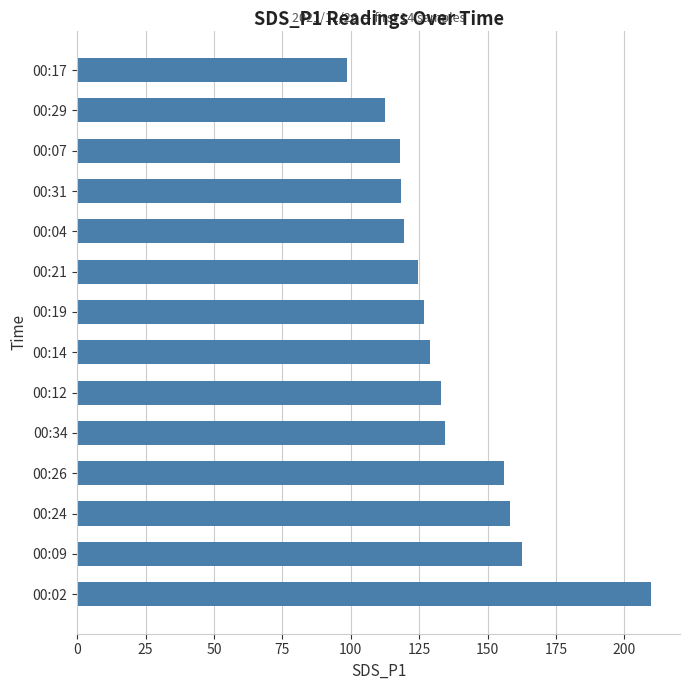

How many categories are shown in the chart?

14